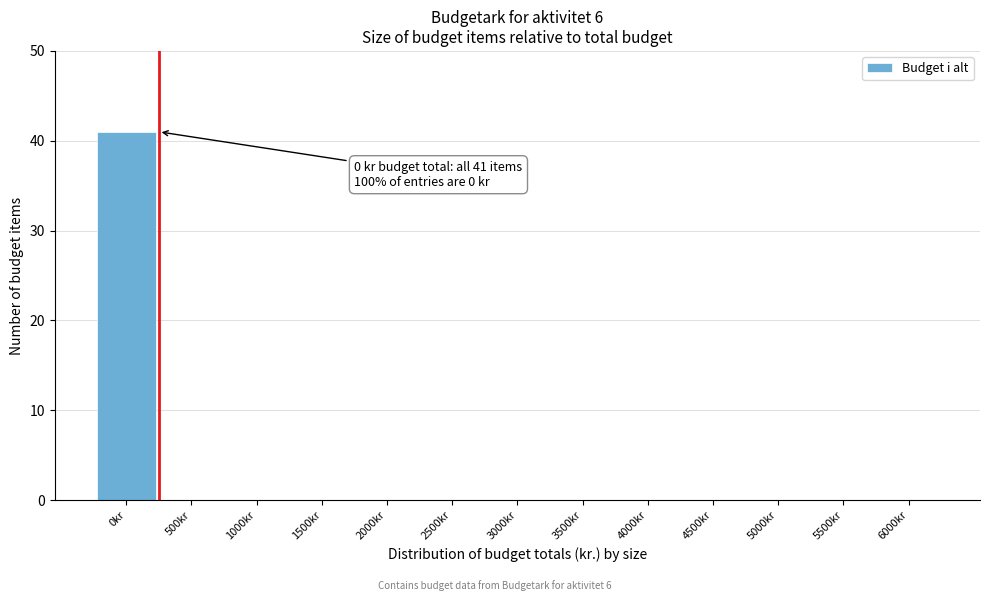

Reading left to right, what are all the values shown in this chart?

0kr=41	500kr=0	1000kr=0	1500kr=0	2000kr=0	2500kr=0	3000kr=0	3500kr=0	4000kr=0	4500kr=0	5000kr=0	5500kr=0	6000kr=0